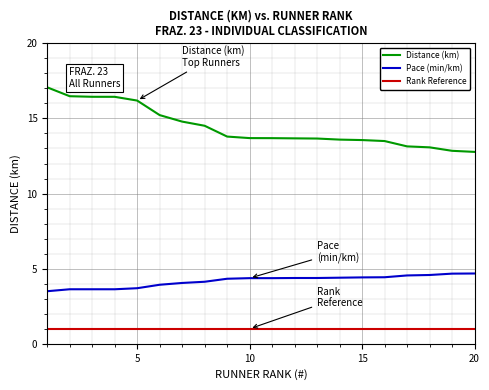

List the series in order of their overall mean, highest first.

Distance (km), Pace (min/km), Rank Reference